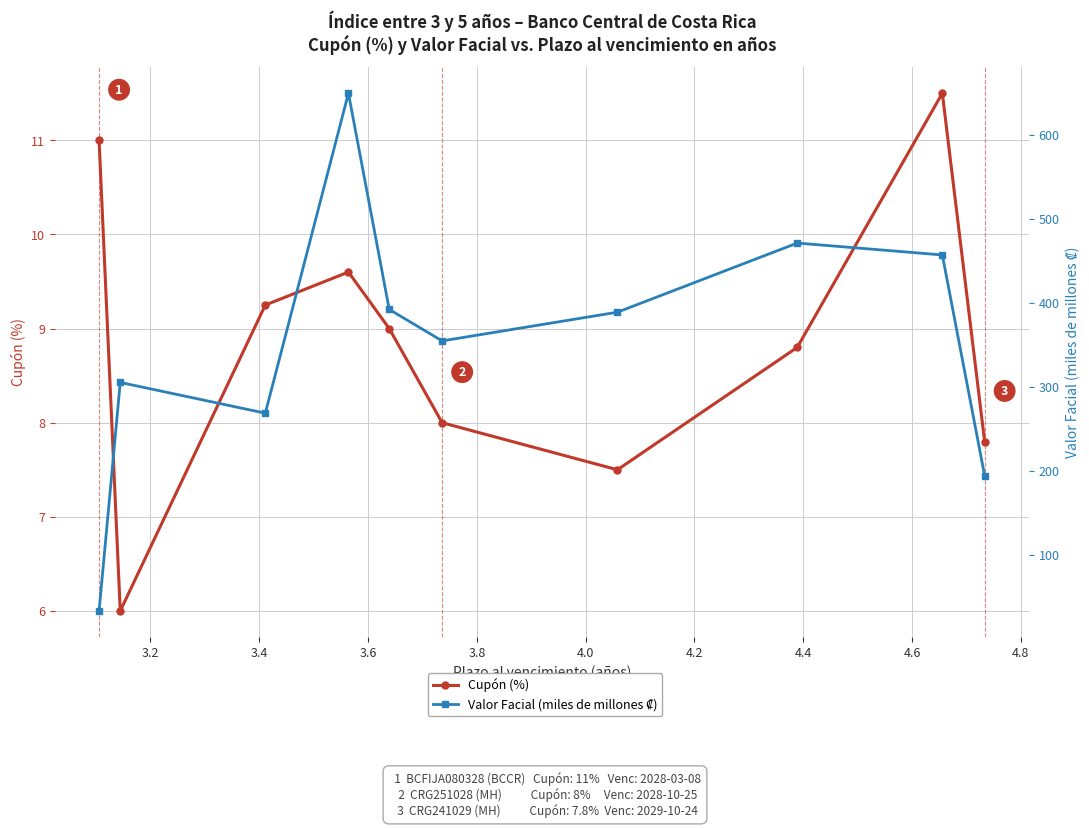

Where is the first local maximum for Cupón (%)?

3.6